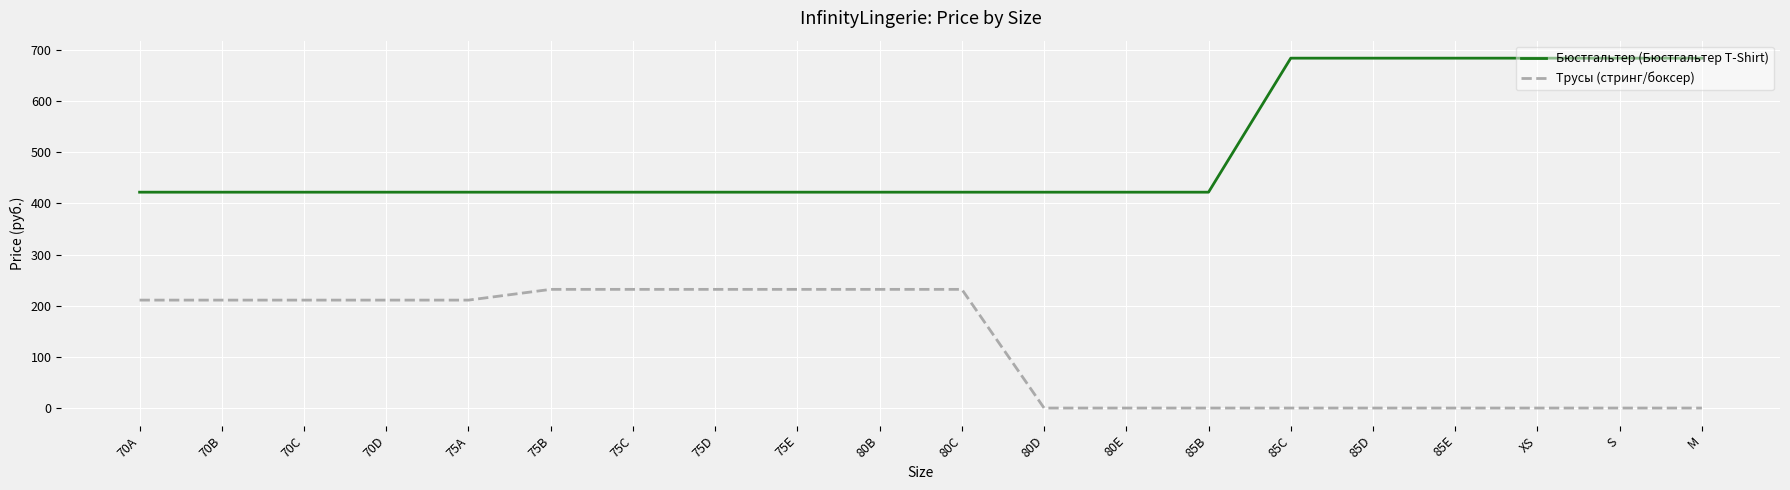

How many lines are shown in the chart?

2